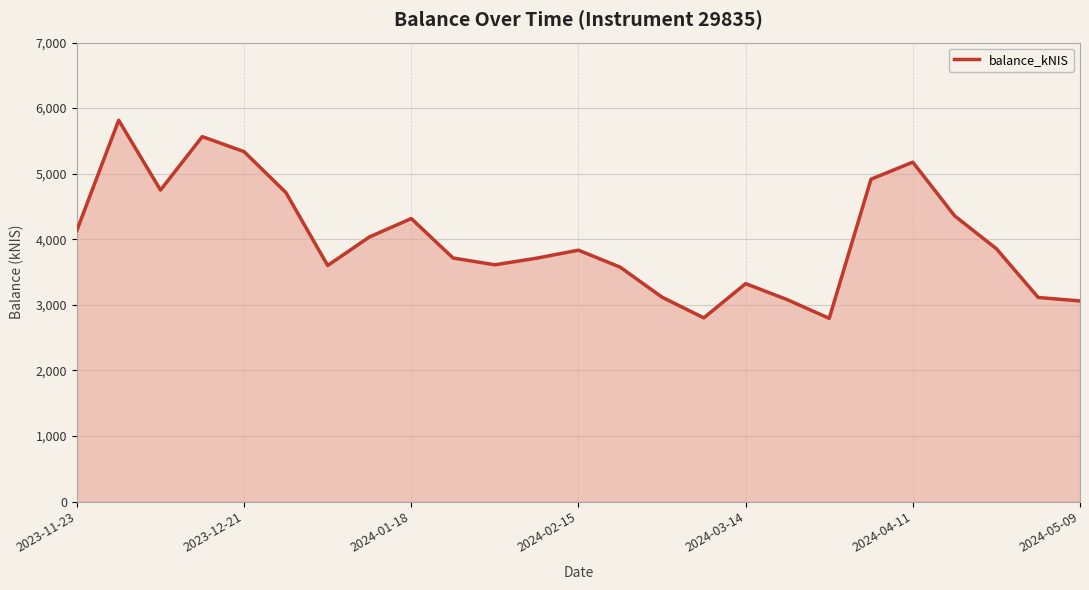

What is the minimum value shown in the chart?

2793.9